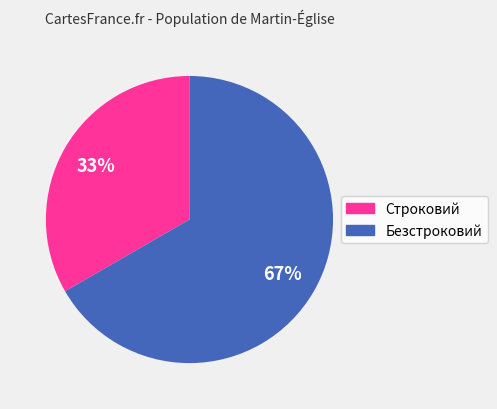

To the nearest percent, what percentage of the pie is Строковий?

33%